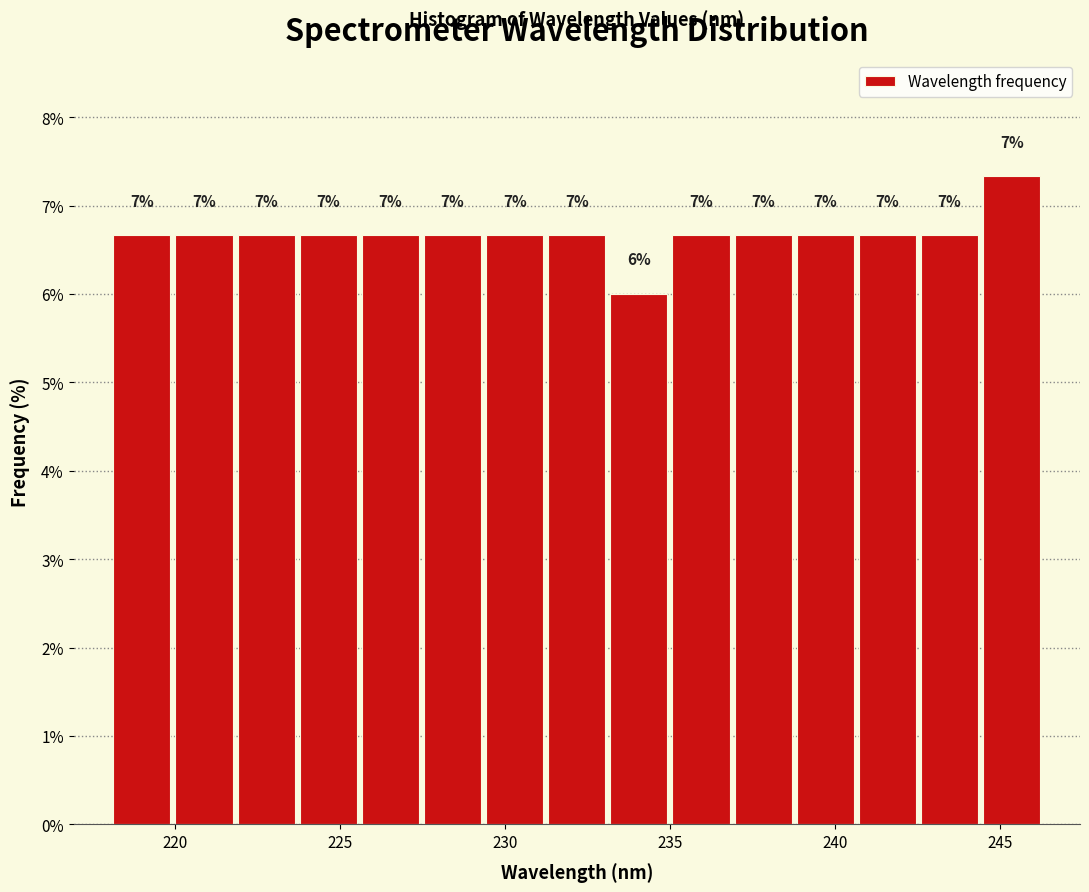

Read against the x-axis, roughly where is the centre of the tallest bar?

245.5